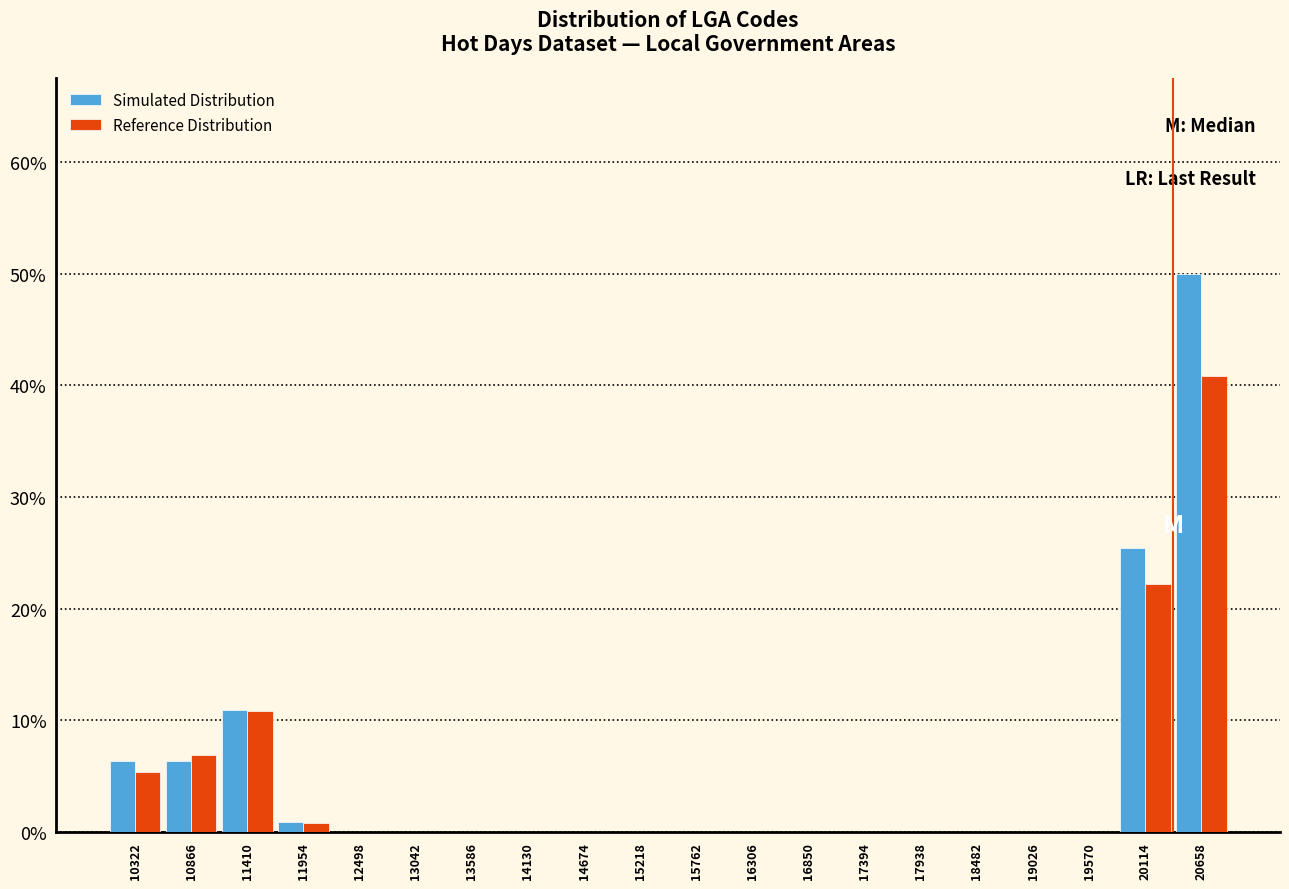

Reading left to right, transcribe this chart: for each range on the x-axis, give the height of each series' bar. Neither the bar edges nor the heights are printed on the chart, so give them approximately, as read against the axes.

10100 to 10600: Simulated Distribution=6	Reference Distribution=5
10600 to 11100: Simulated Distribution=6	Reference Distribution=7
11100 to 11700: Simulated Distribution=11	Reference Distribution=11
11700 to 12200: Simulated Distribution=under 1	Reference Distribution=under 1
12200 to 12800: Simulated Distribution=0	Reference Distribution=0
12800 to 13300: Simulated Distribution=0	Reference Distribution=0
13300 to 13900: Simulated Distribution=0	Reference Distribution=0
13900 to 14400: Simulated Distribution=0	Reference Distribution=0
14400 to 14900: Simulated Distribution=0	Reference Distribution=0
14900 to 15500: Simulated Distribution=0	Reference Distribution=0
15500 to 16000: Simulated Distribution=0	Reference Distribution=0
16000 to 16600: Simulated Distribution=0	Reference Distribution=0
16600 to 17100: Simulated Distribution=0	Reference Distribution=0
17100 to 17700: Simulated Distribution=0	Reference Distribution=0
17700 to 18200: Simulated Distribution=0	Reference Distribution=0
18200 to 18800: Simulated Distribution=0	Reference Distribution=0
18800 to 19300: Simulated Distribution=0	Reference Distribution=0
19300 to 19800: Simulated Distribution=0	Reference Distribution=0
19800 to 20400: Simulated Distribution=25	Reference Distribution=22
20400 to 20900: Simulated Distribution=50	Reference Distribution=41